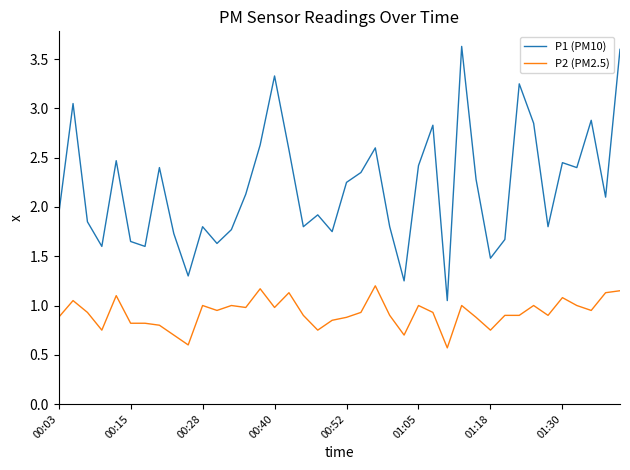

Which series has the largest total across all categories?

P1 (PM10)